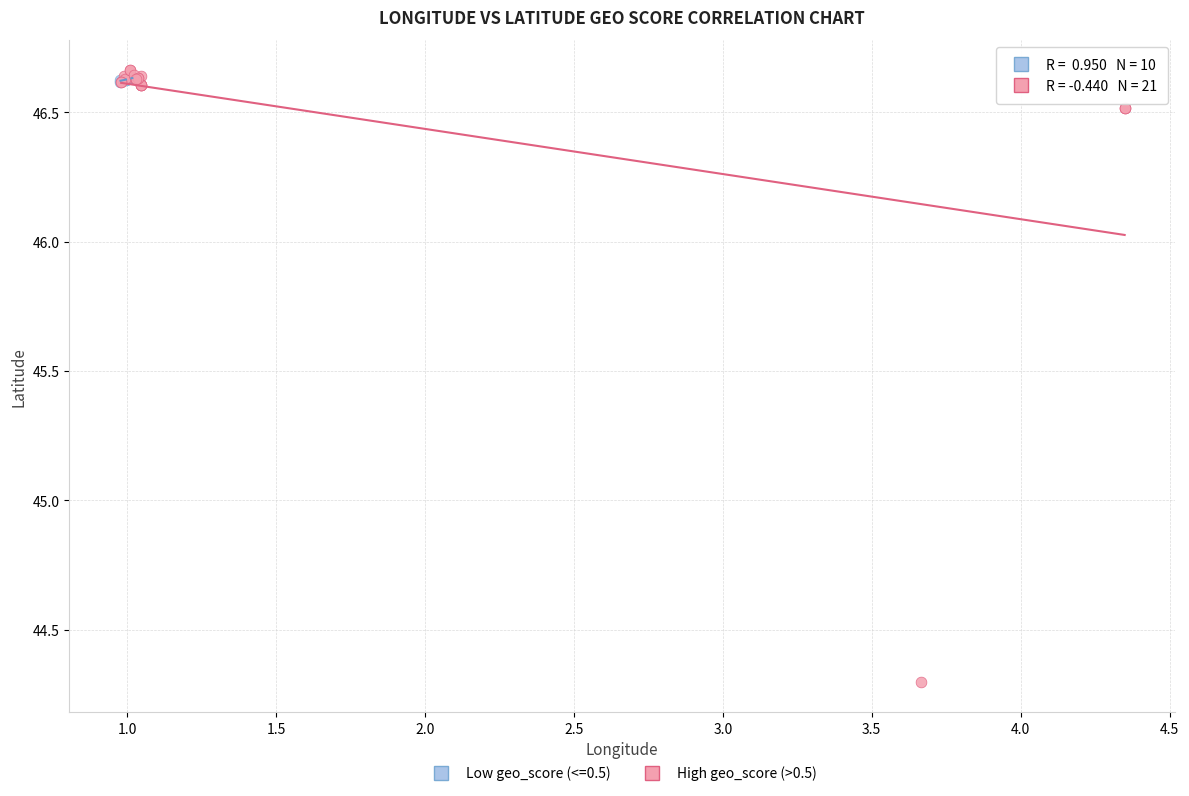

Which series has the largest Y range (max minus min)?

High geo_score (>0.5)